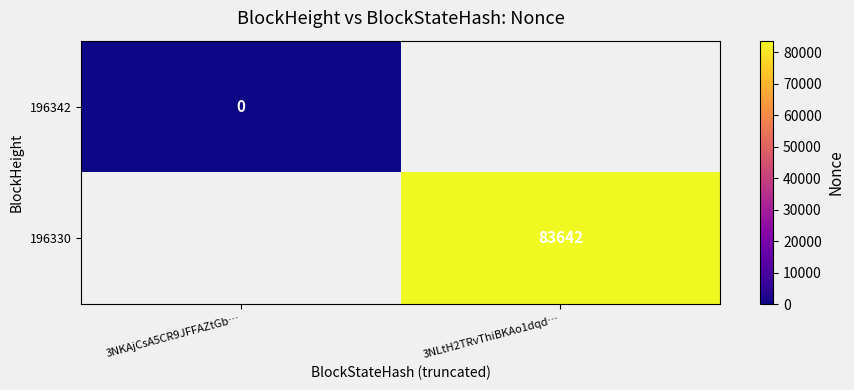

List the series in order of their peak value, lowest first.

196342, 196330